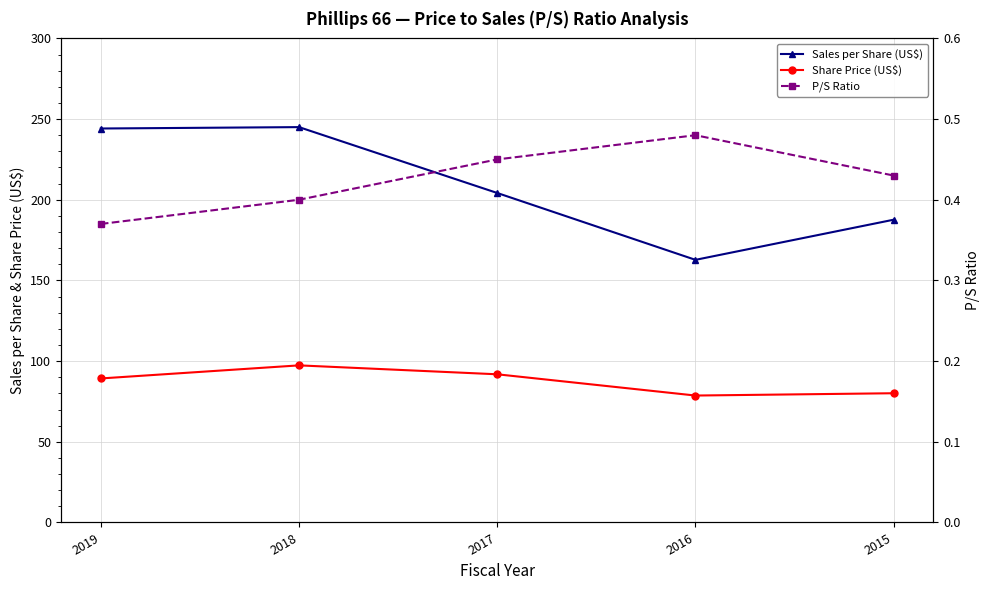

What are all the series names shown in the legend?

Sales per Share (US$), Share Price (US$), P/S Ratio